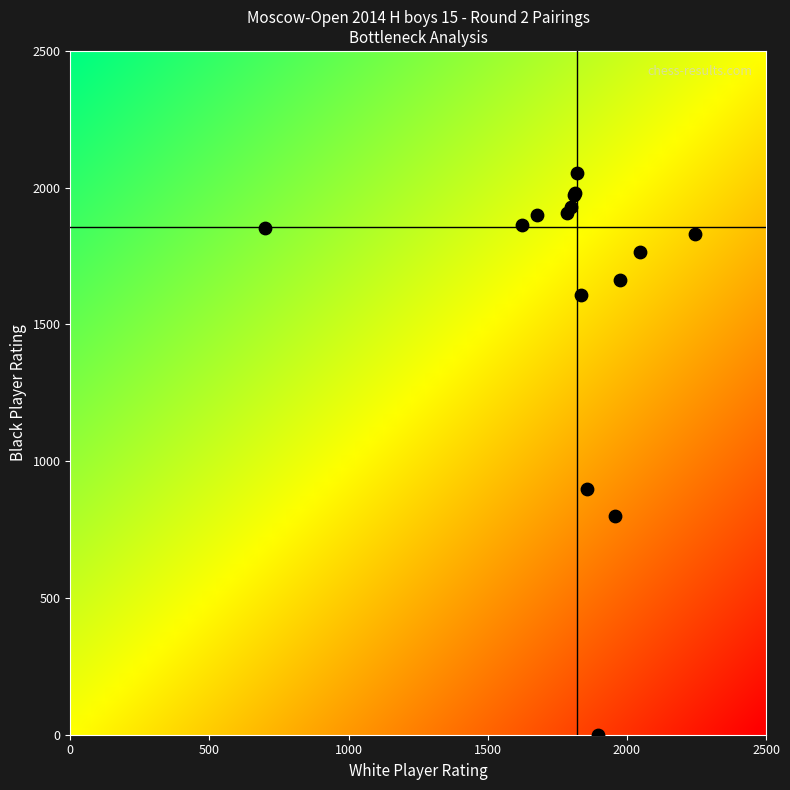

What Y value in the scatter plot is closest to 1027?

900